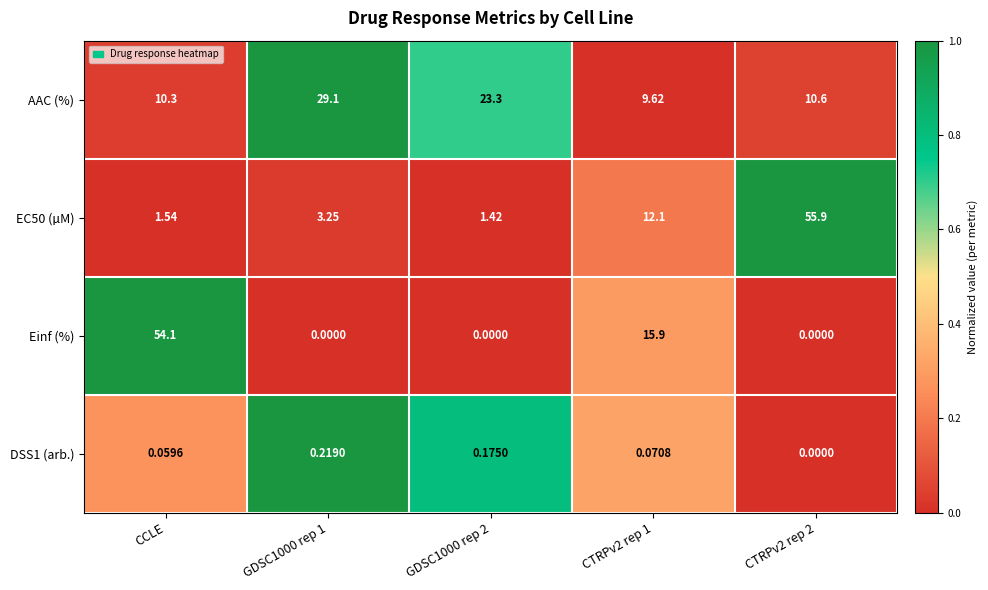

Where does the AAC (%) series first go above 10?

CCLE